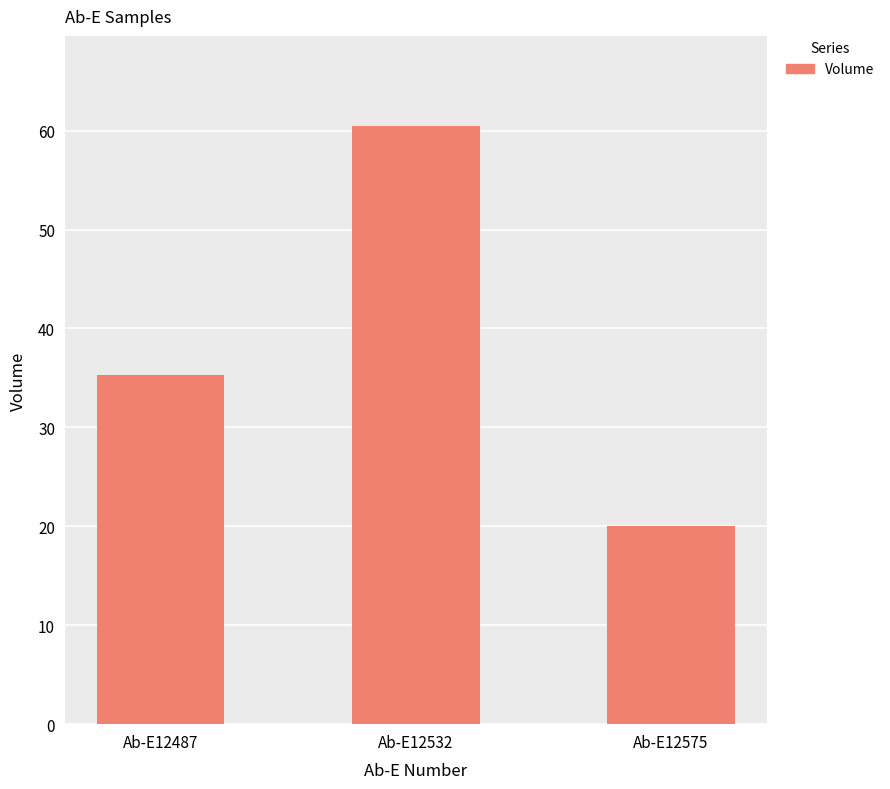

The chart shows a value of 20.0 at Ab-E12575. True or false?

True